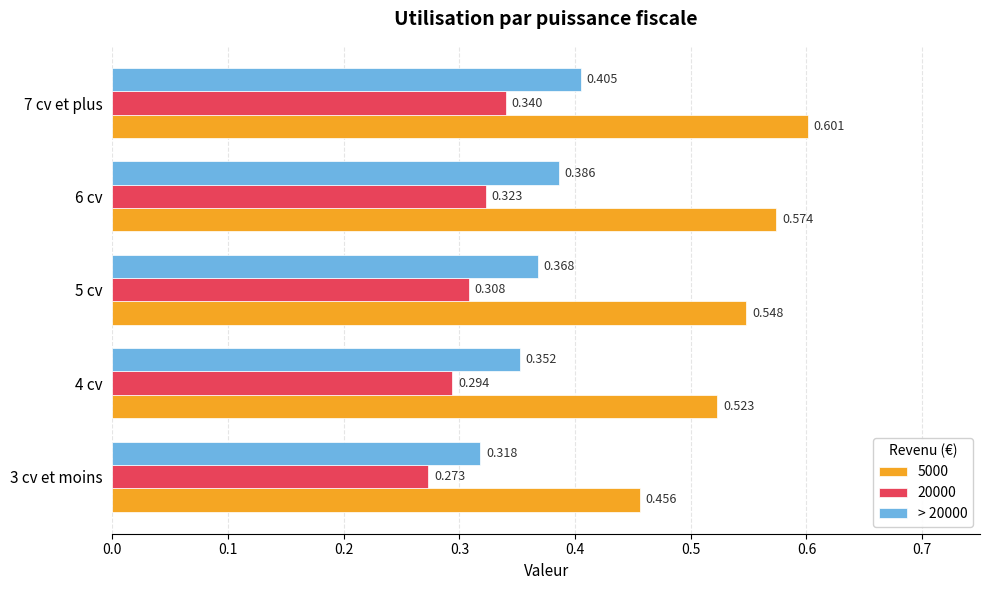

Is the value of 20000 at 3 cv et moins greater than the value of 5000 at 4 cv?

No